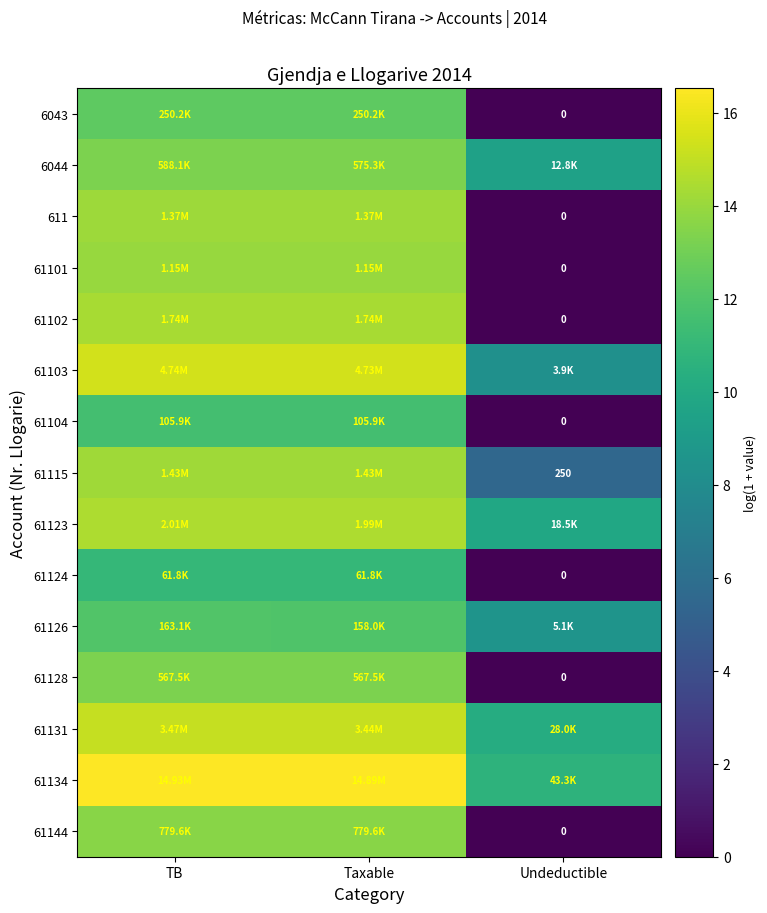

At which label does 61101 first exceed 13?

TB